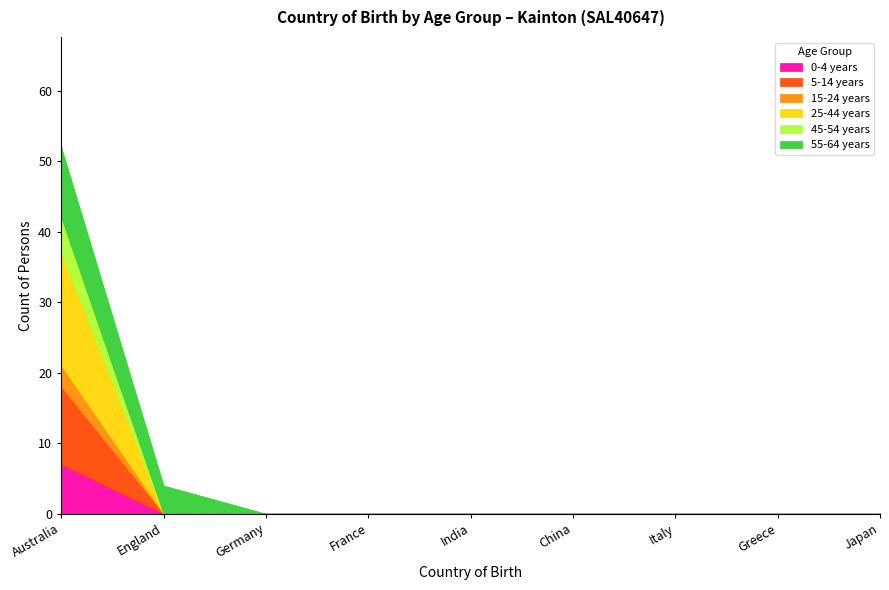

At how many categories does at least one series exceed 1?

2